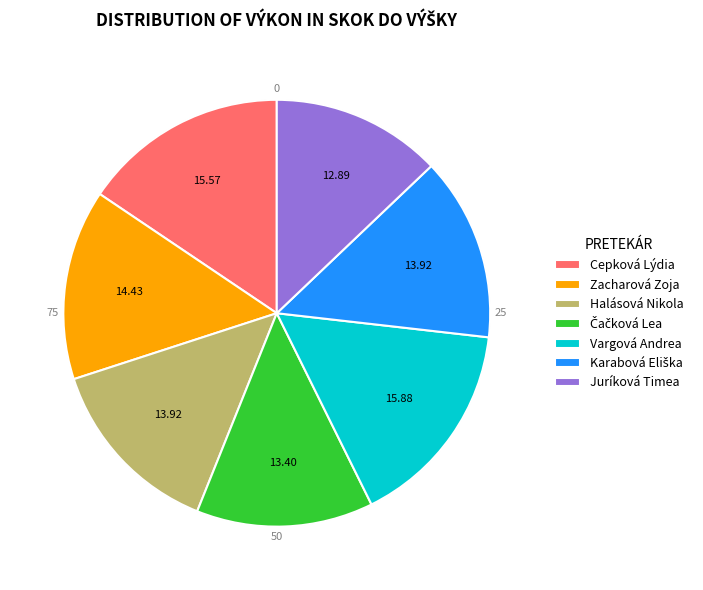

Which has a higher value, Cepková Lýdia or Juríková Timea?

Cepková Lýdia